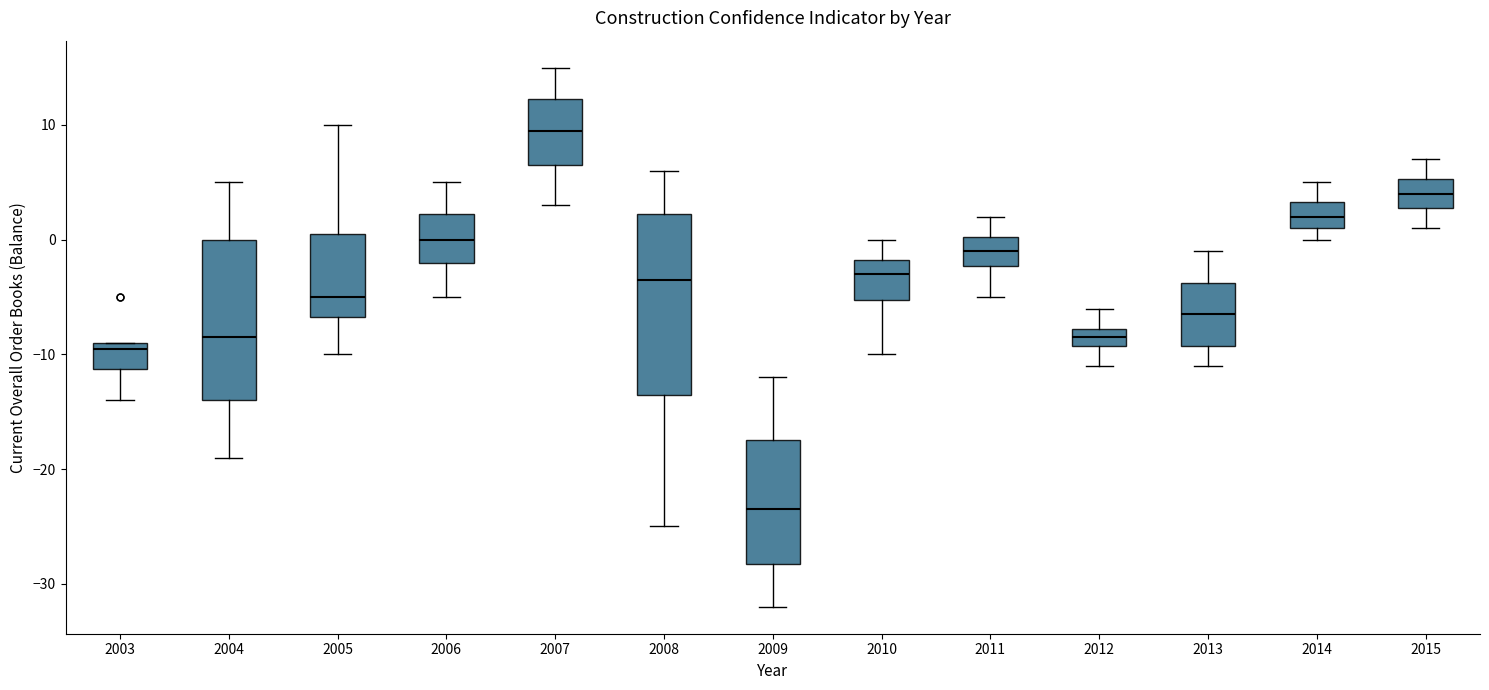

Where is the lower edge of the box at x = 2005 on the y-axis? The values are not printed on the chart, so give them approximately, as read against the axis.

-7